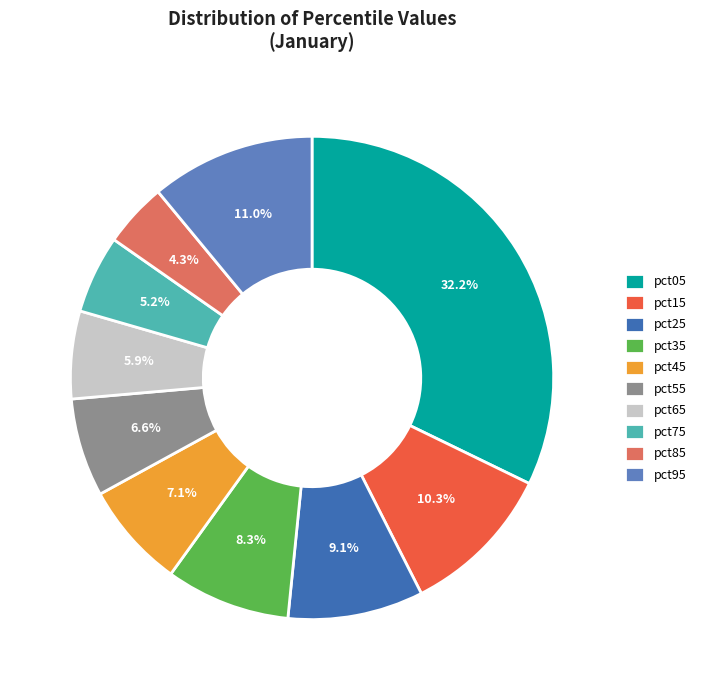

Combined, what portion of the pie is pct65 and pct45?

13.0%